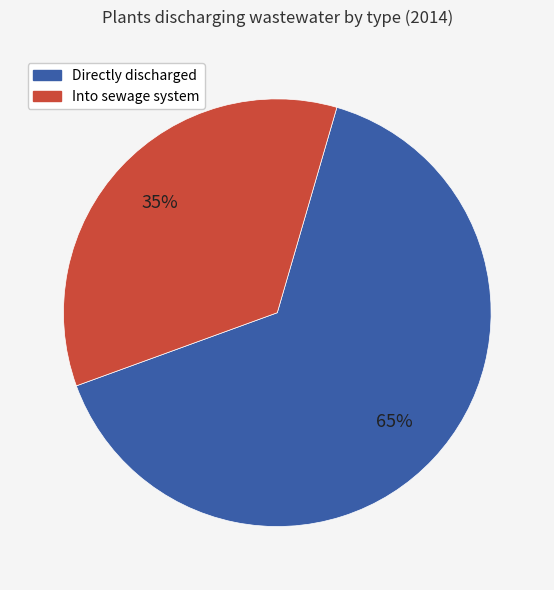

Does any single category account for the majority?

Yes